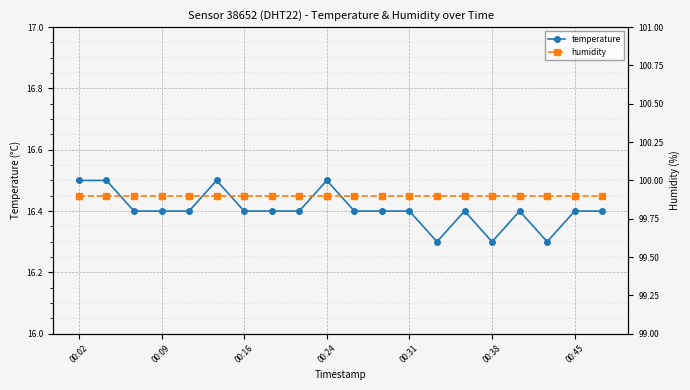

List the series in order of their overall mean, lowest first.

temperature, humidity